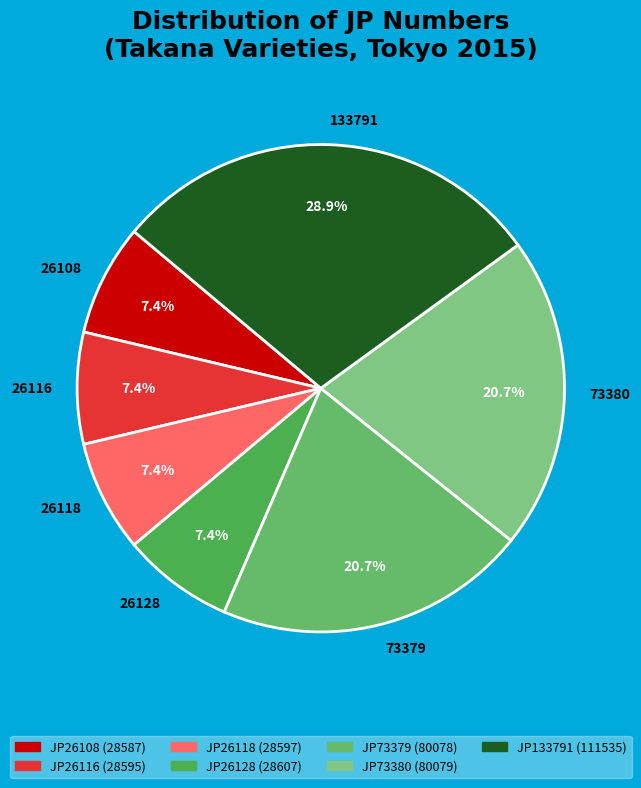

Combined, do 26108 and 133791 account for over 50%?

No